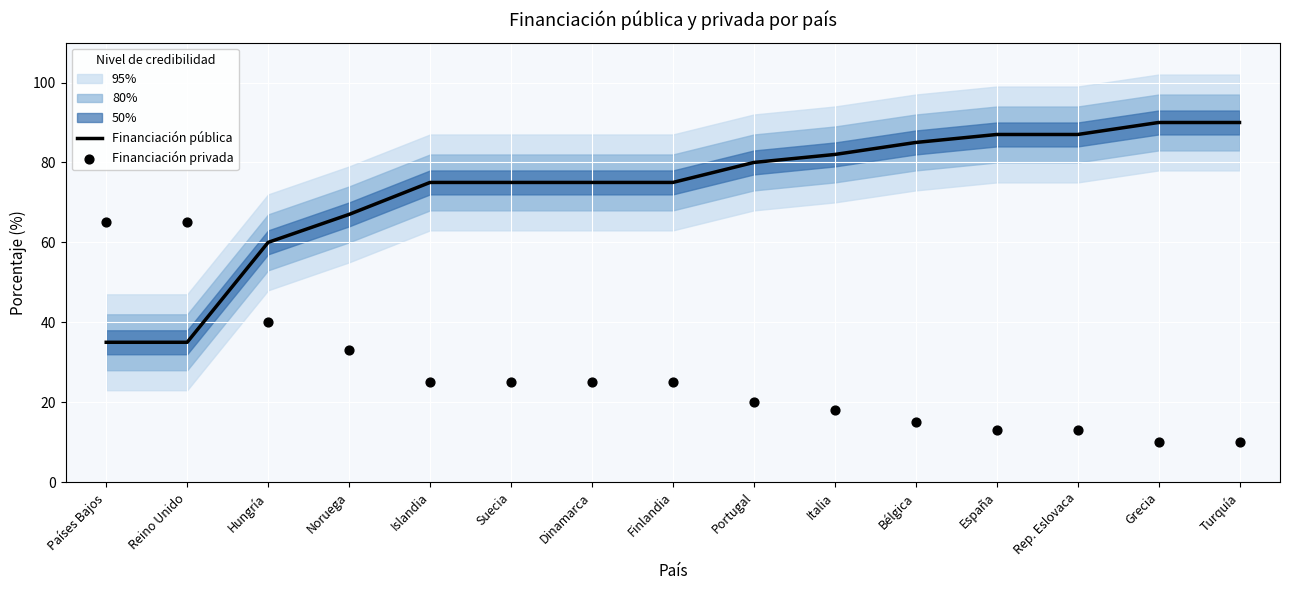

Which series has the largest Y range (max minus min)?

Financiación pública